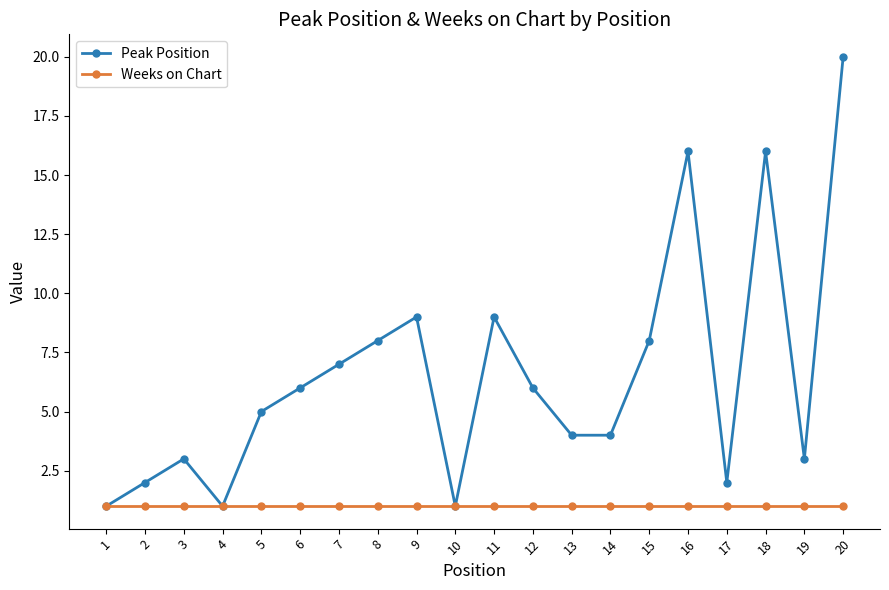

Is it true that Peak Position equals 1 at 5?

False